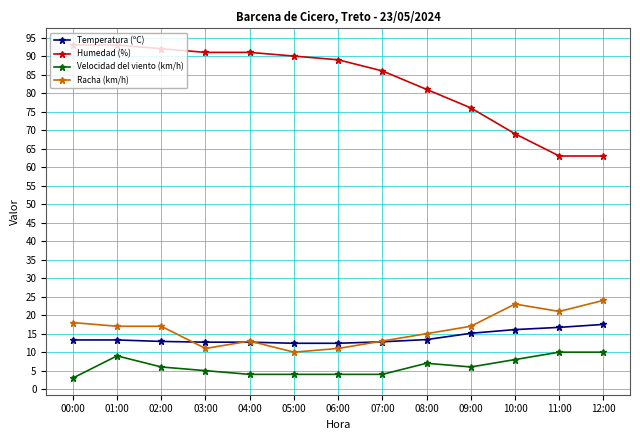

Which series has the widest spread of values?

Humedad (%)